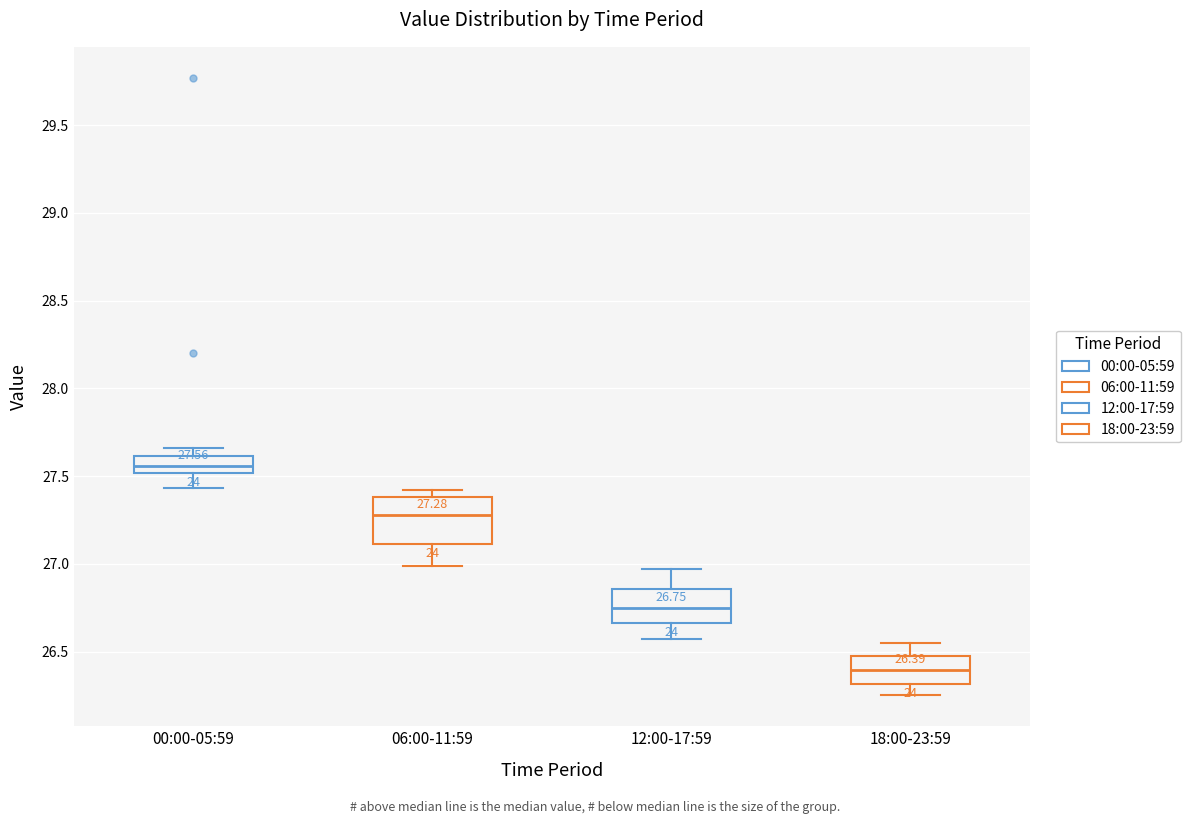

Comparing the boxes themselves (not the whiskers), which one is the tallest?

06:00-11:59